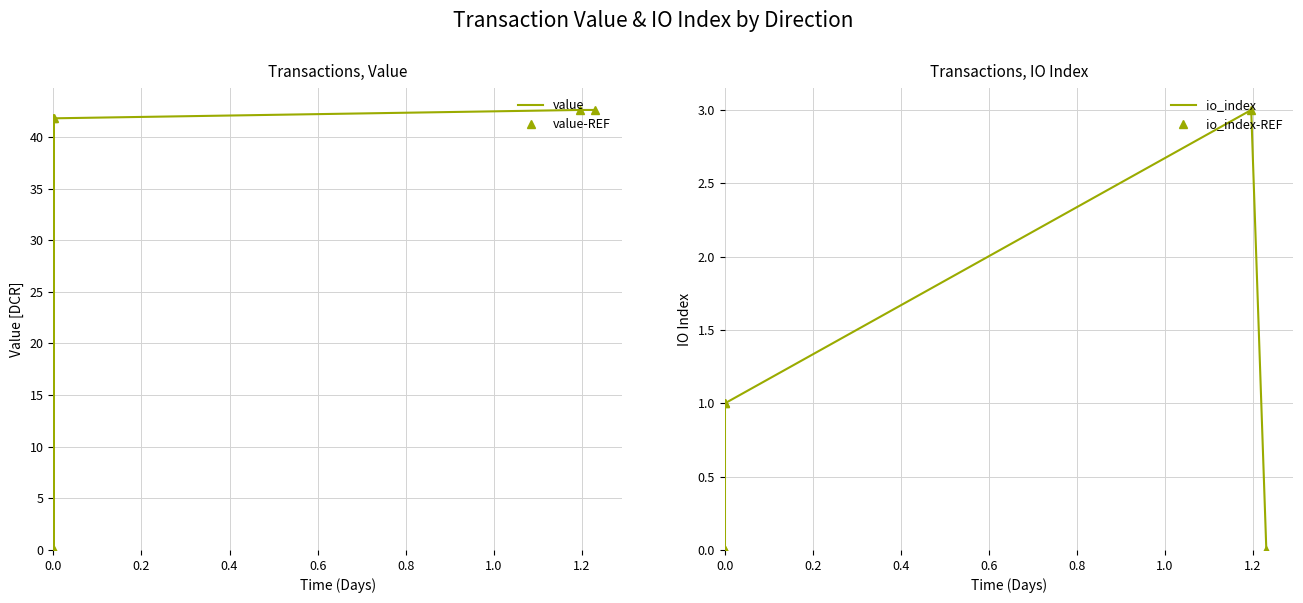

What is the value of the value point at the 2nd from the left?

41.8